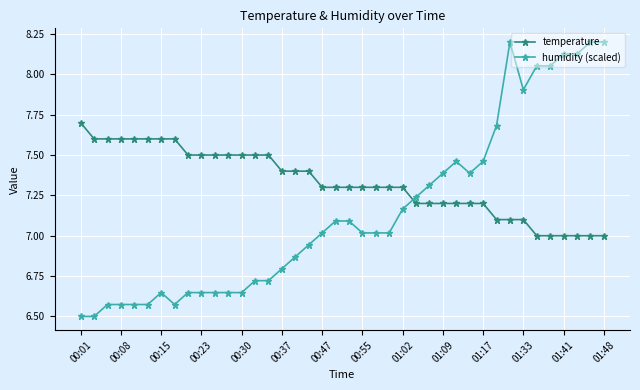

Which series has the widest spread of values?

humidity (scaled)